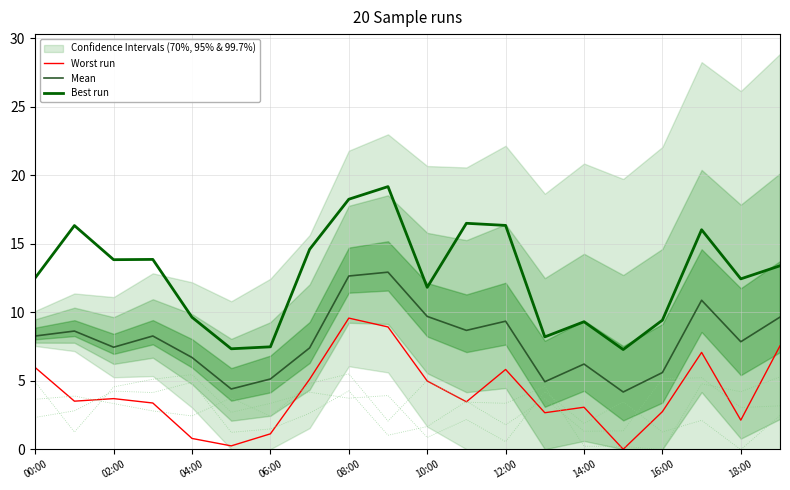

True or false: Worst run and Mean intersect in this chart.

False